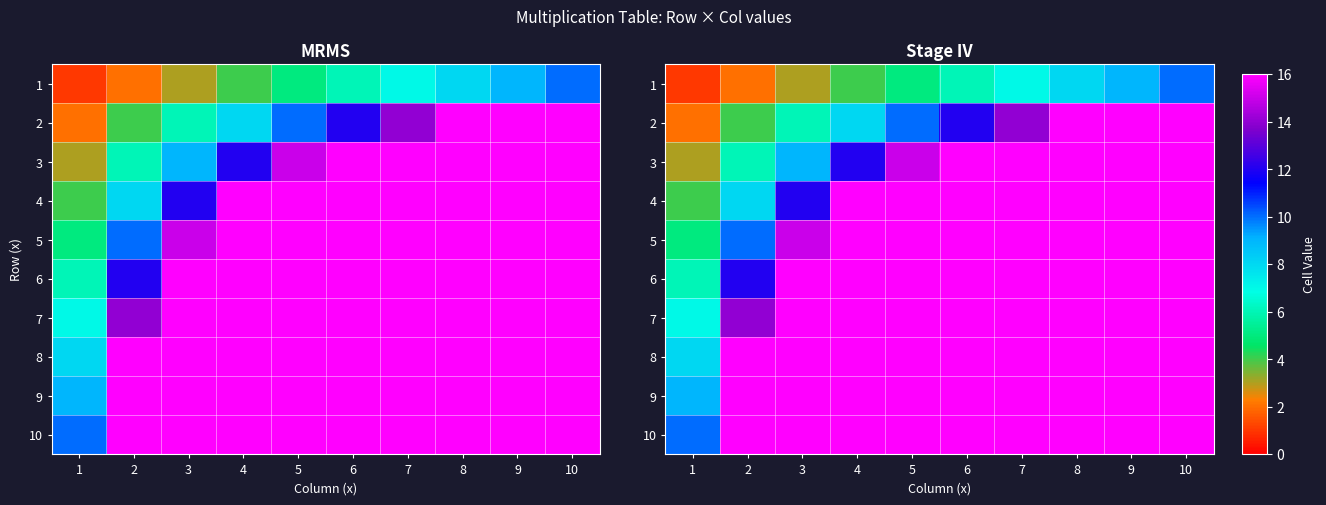

Between 4 and 6, which is larger?

6